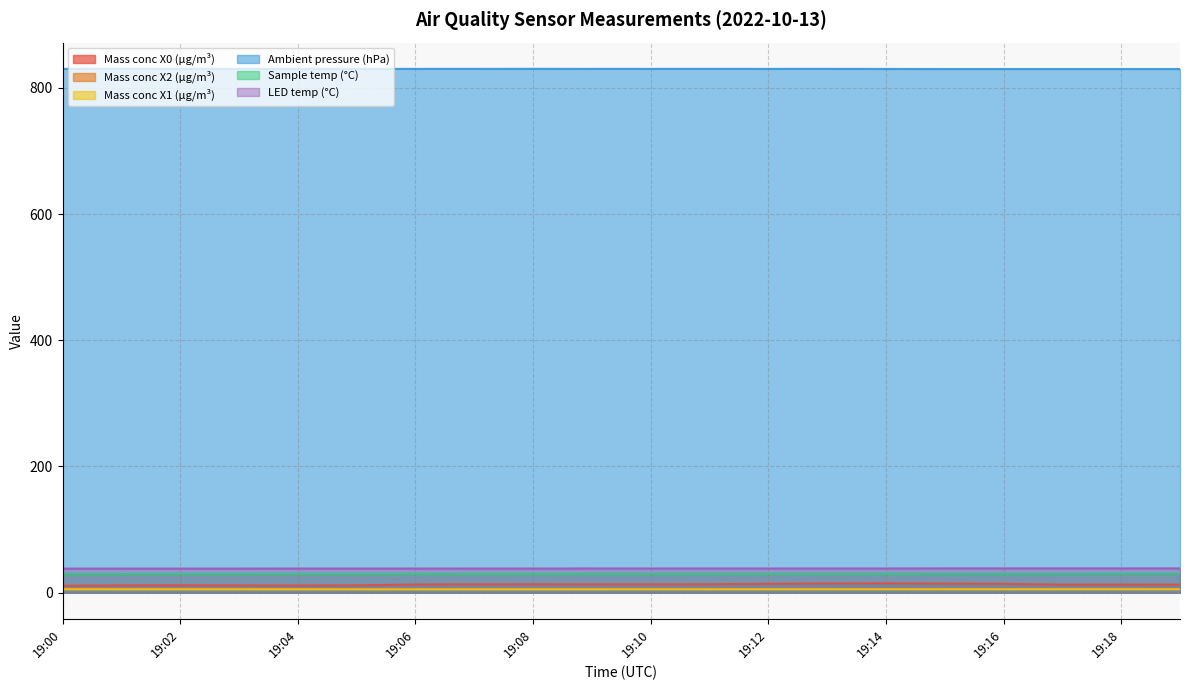

Rank the series at 19:03 from highest to lowest value.

Ambient pressure (hPa), LED temp (°C), Sample temp (°C), Mass conc X0 (μg/m³), Mass conc X2 (μg/m³), Mass conc X1 (μg/m³)